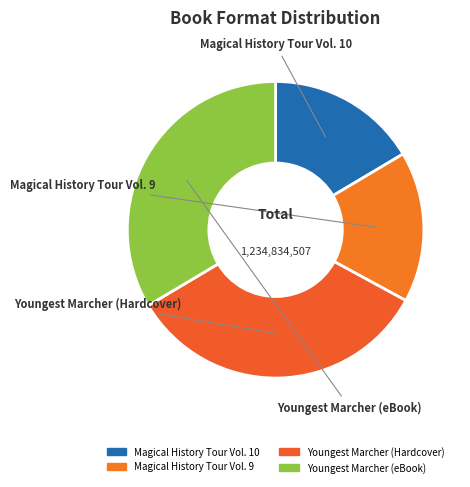

Is the sum of Magical History Tour Vol. 10 and Magical History Tour Vol. 9 greater than half?

No